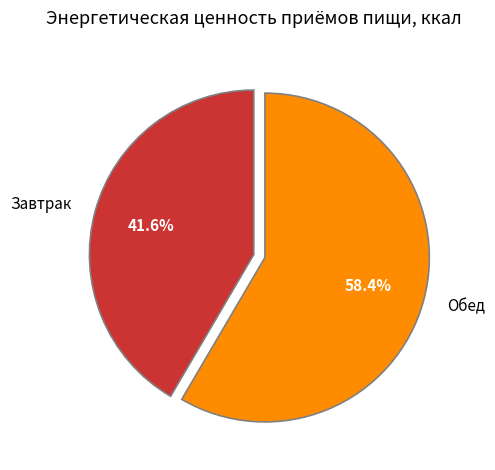

To the nearest percent, what is the average slice percentage?

50%